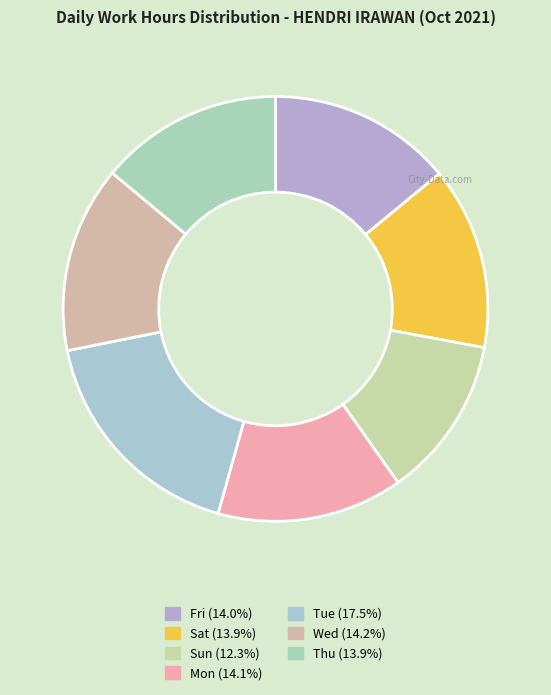

How many slices are in this pie chart?

7